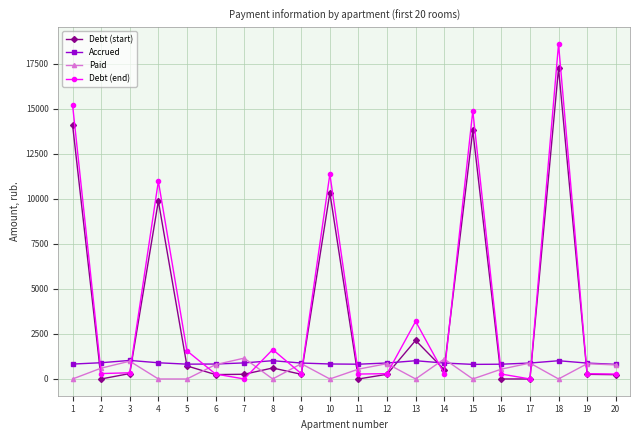

Is this an area chart (filled region under the line)?

No